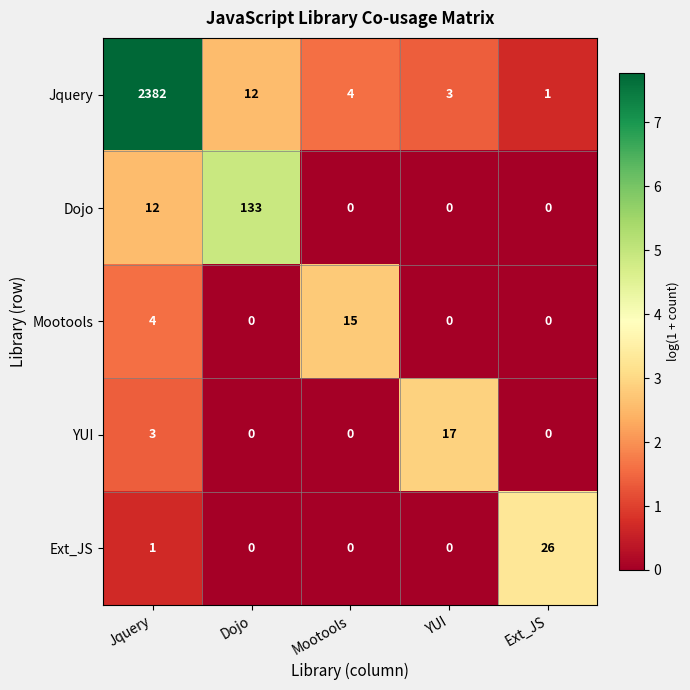

Rank the series by their maximum value, from highest to lowest.

Jquery, Dojo, Ext_JS, YUI, Mootools